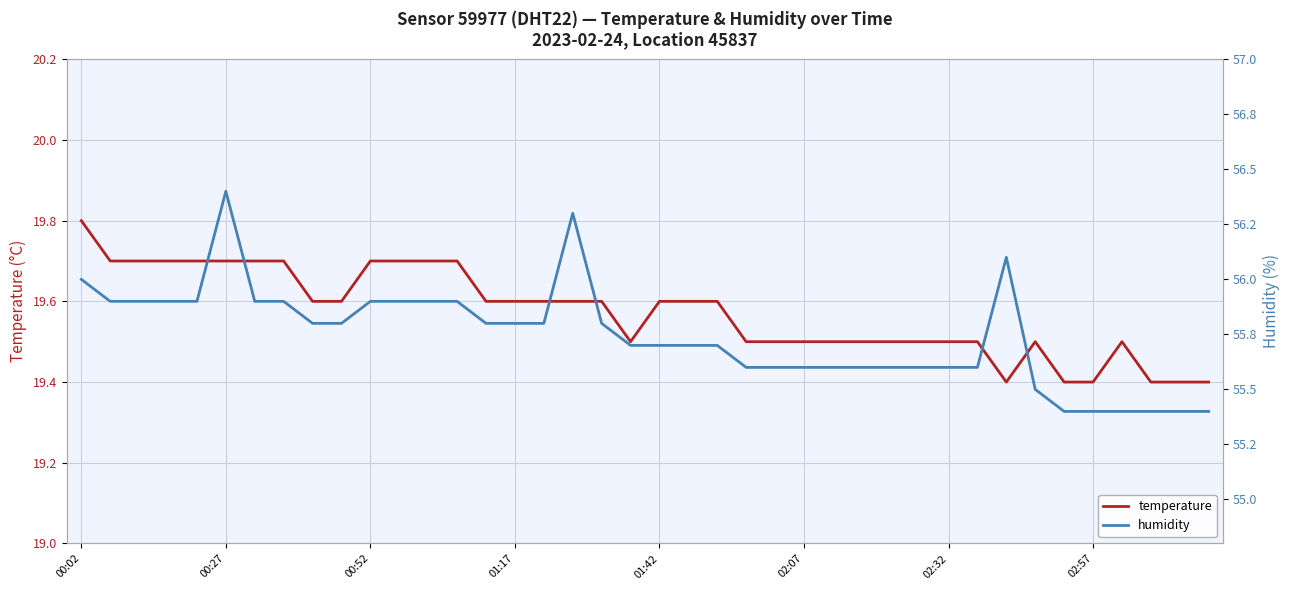

What is the minimum value for temperature?

19.4